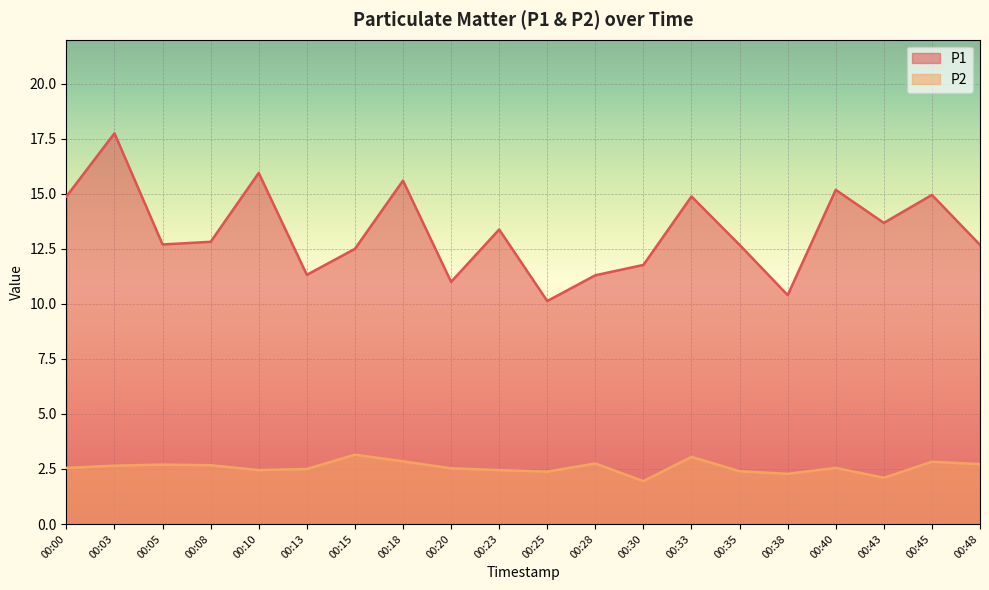

What is the difference between the maximum and minimum values in the P2 series?

1.2